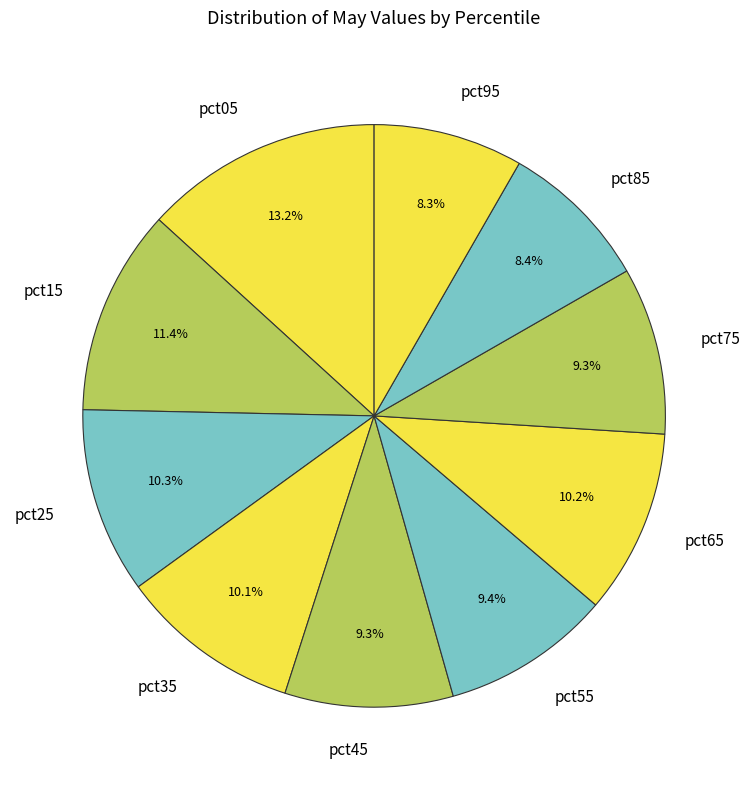

The pct15 slice represents 3% of the pie. True or false?

False